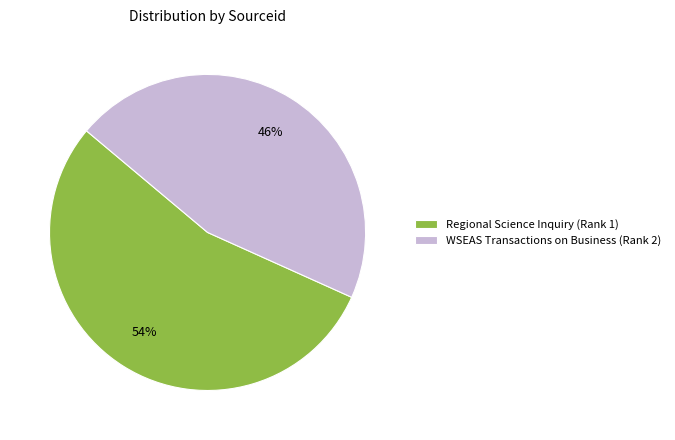

How many segments does this pie chart have?

2